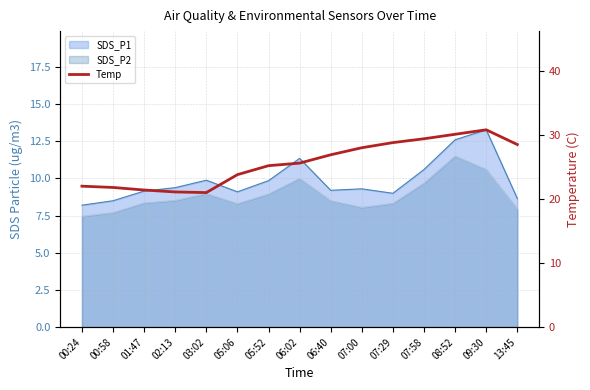

What is the label of the 8th point from the right?

06:02